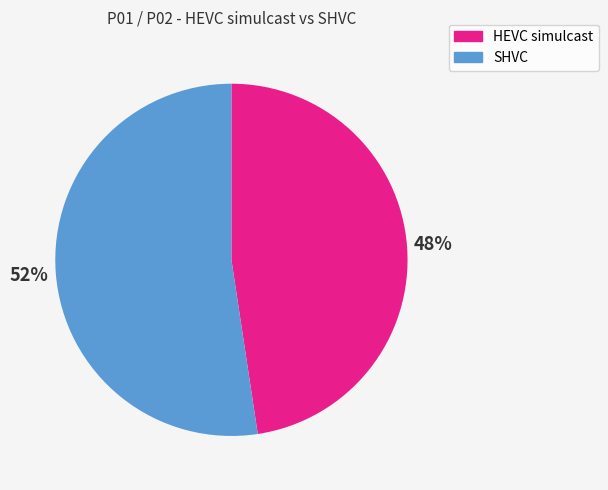

Count the number of slices in the pie.

2